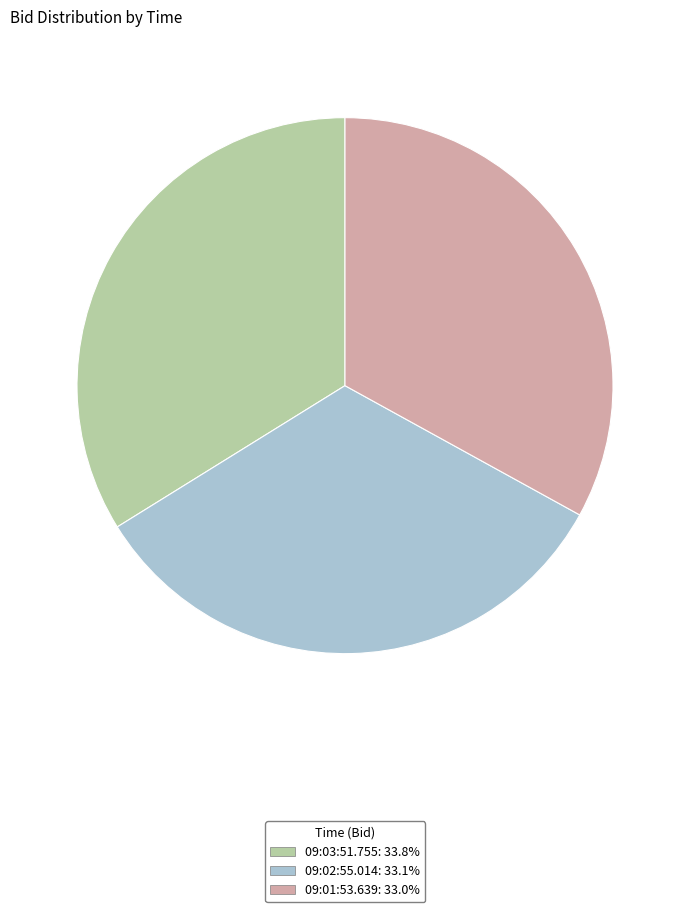

What is the largest slice in the pie chart?

09:03:51.755